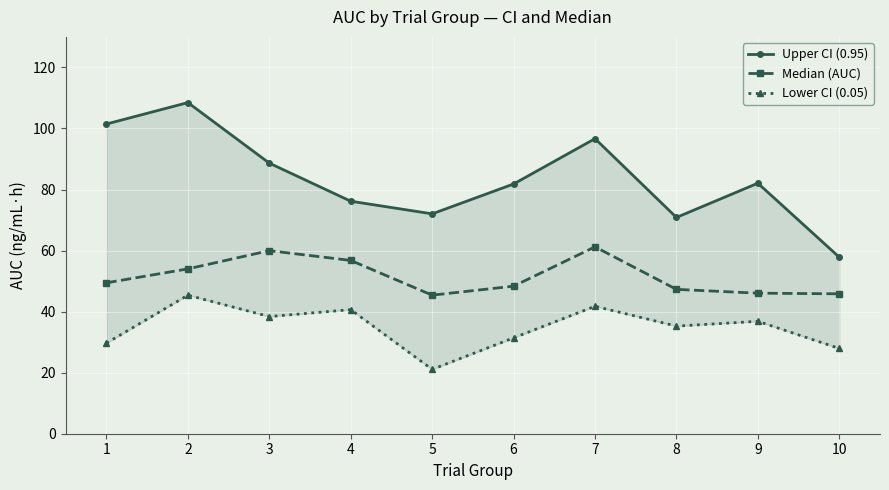

Which series has the largest total across all categories?

Upper CI (0.95)